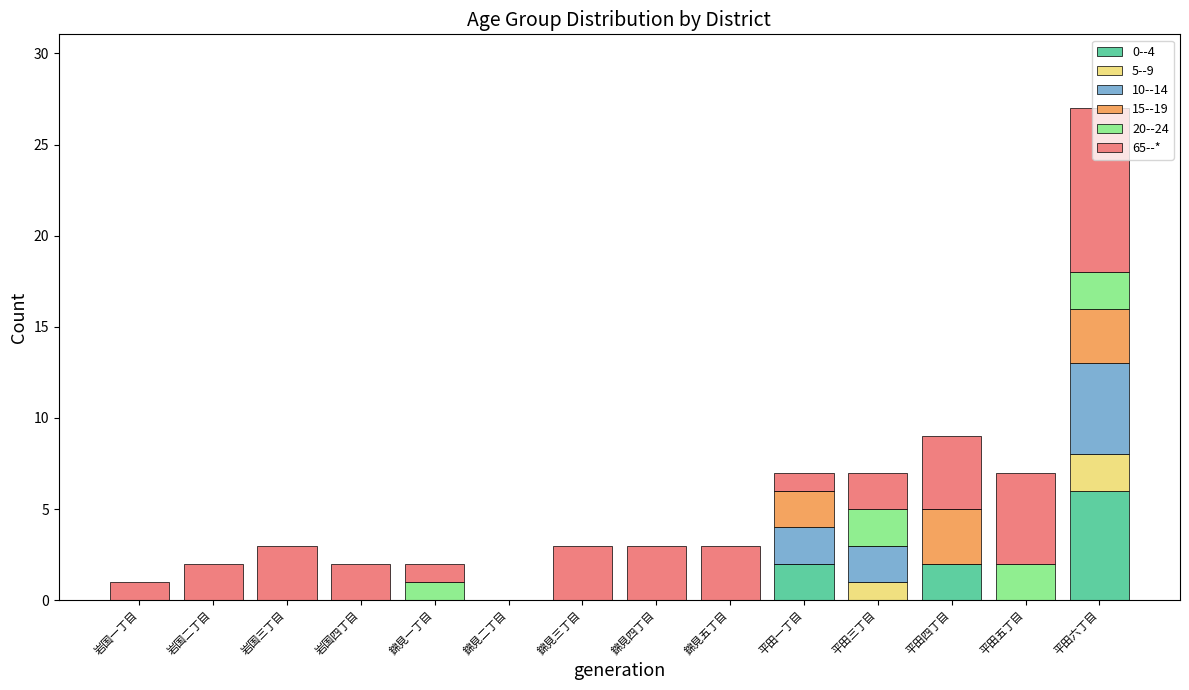

What is the total value across all series at 平田一丁目?

7